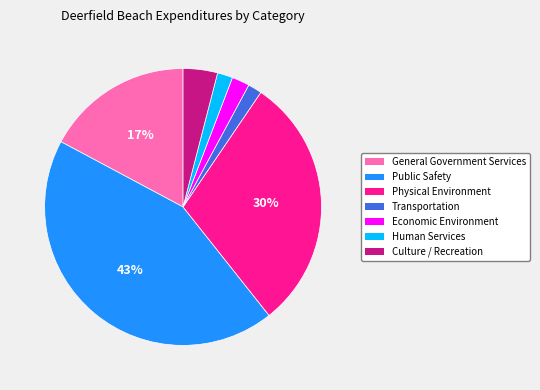

The Economic Environment slice represents 10% of the pie. True or false?

False